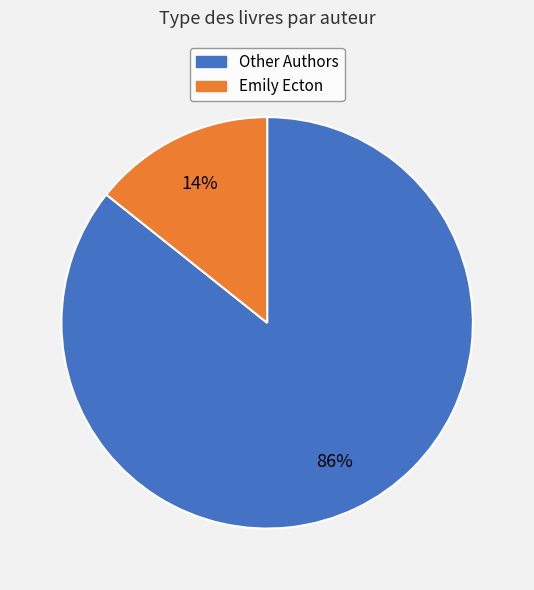

Does any single category account for the majority?

Yes